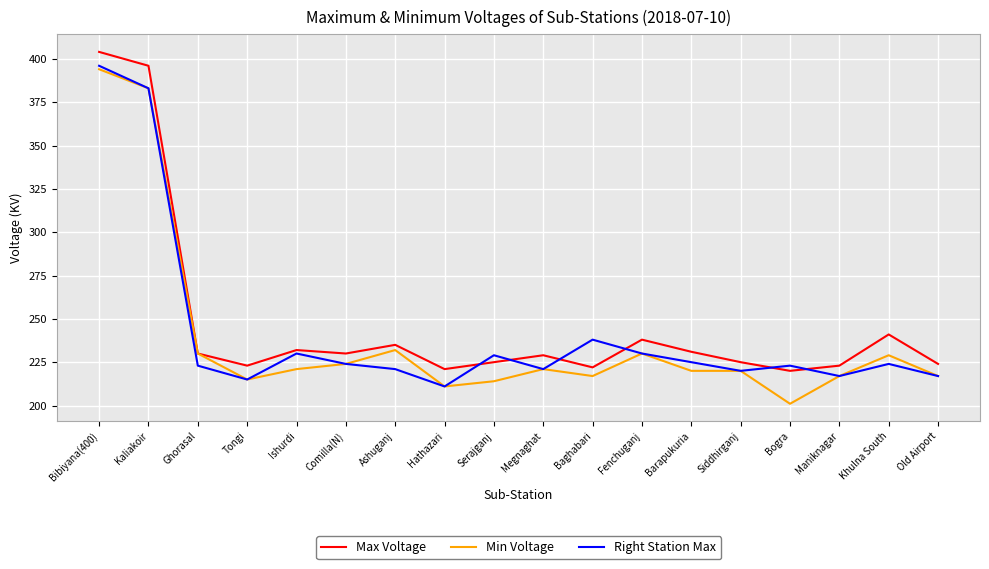

Which series has the largest total across all categories?

Max Voltage